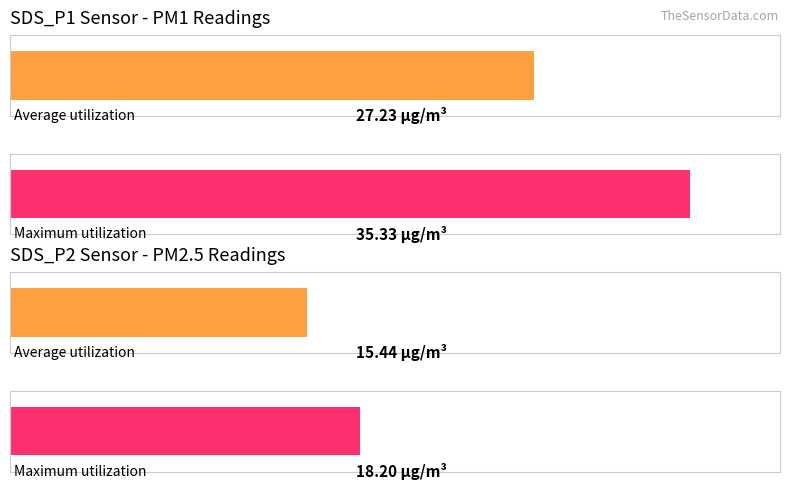

The value of SDS_P2 at 00:17 is 20.0. True or false?

False